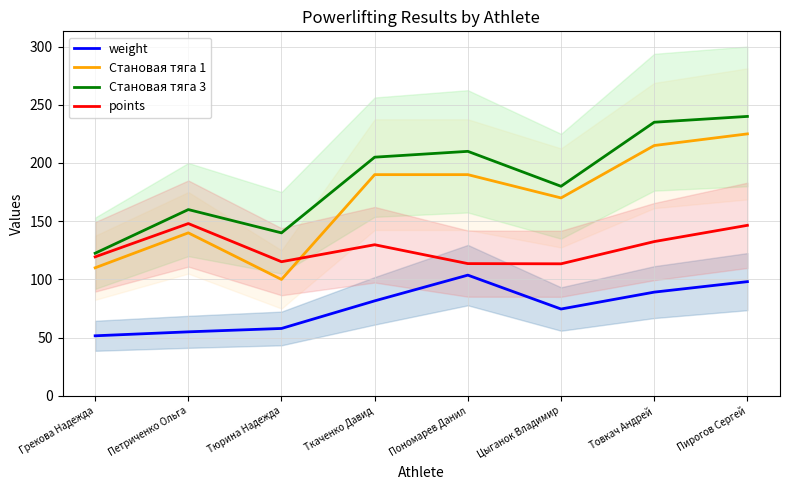

At which label does Становая тяга 1 reach its peak?

Пирогов Сергей